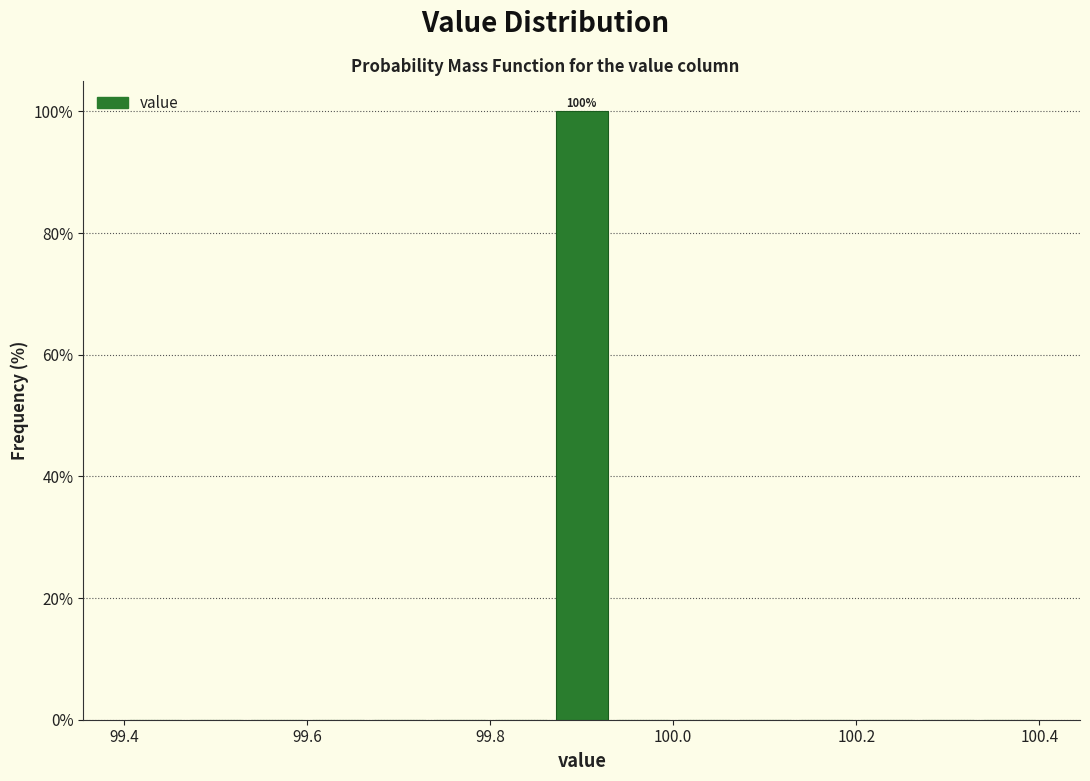

Read against the x-axis, roughly where is the centre of the tallest bar?

99.90